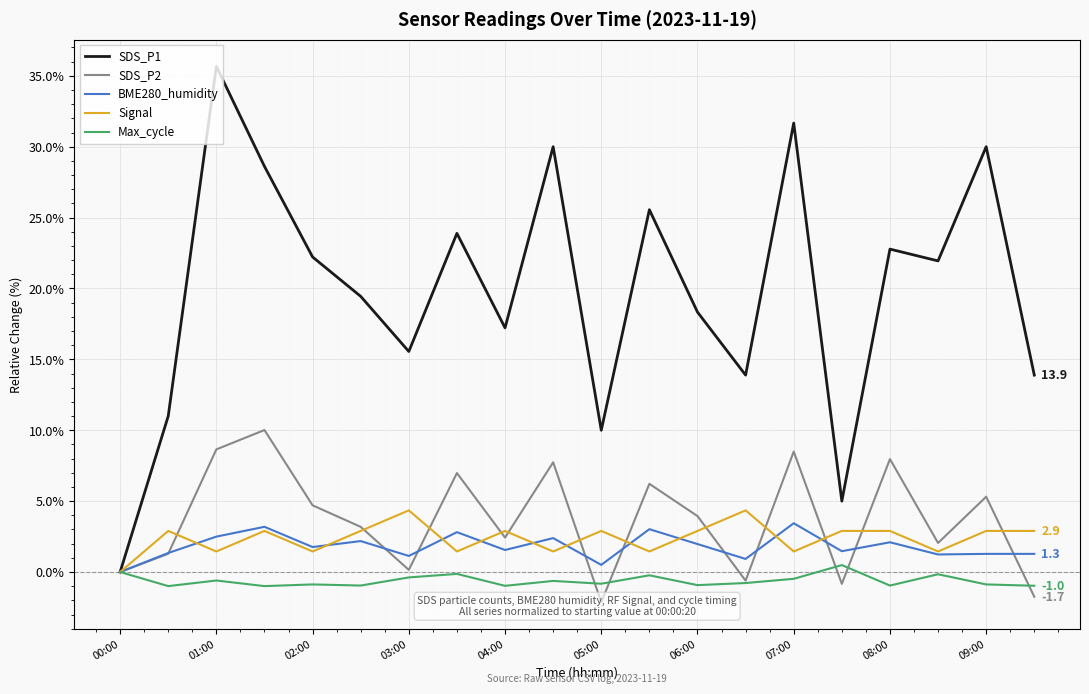

The value of SDS_P1 at 09:00 is 51.5. True or false?

False